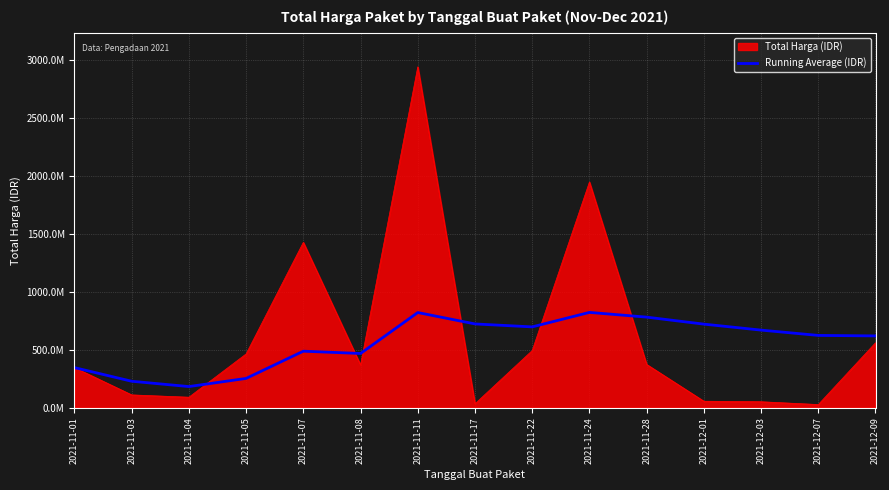

What are all the series names shown in the legend?

Total Harga (IDR), Running Average (IDR)